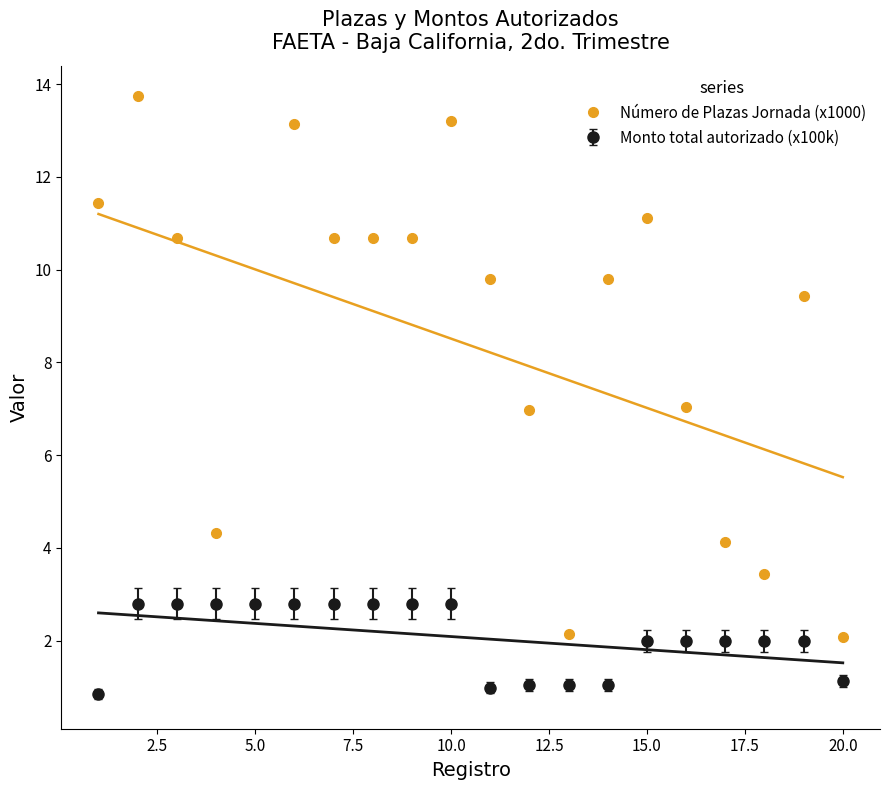

True or false: Número de Plazas Jornada (x1000) has more than 1 interior local peaks.

True